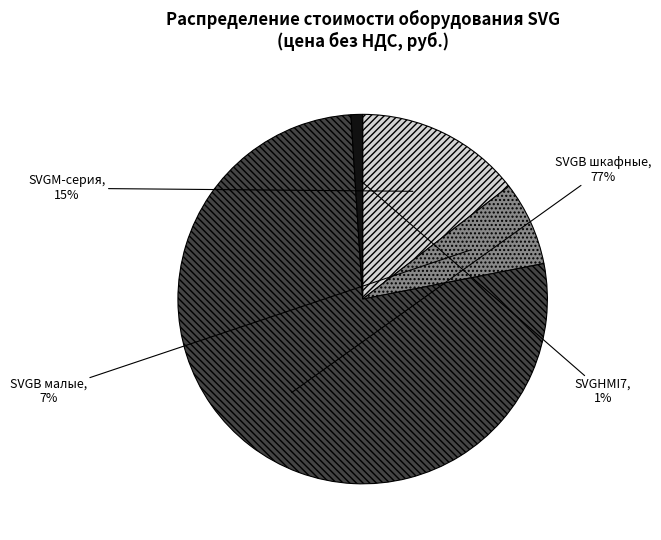

What percentage is the SVGHMI7 slice, to the nearest percent?

1%